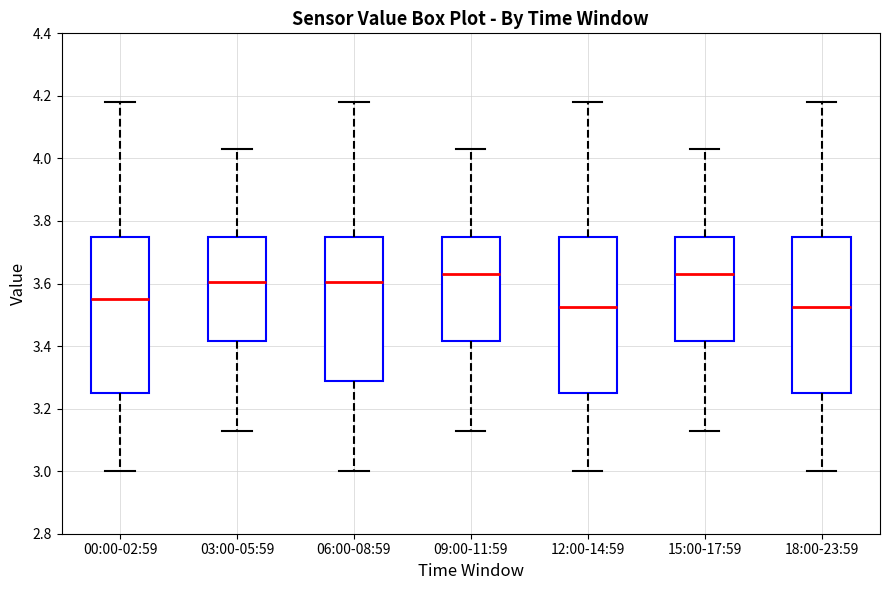

Reading left to right, read every box against the y-axis: the position of its median line, the range the box covers, and the ends of its whiskers. The values are not printed on the chart, so give them approximately, as read against the axis.

00:00-02:59: median 3.56, box 3.26 to 3.76, whiskers 3.00 to 4.18
03:00-05:59: median 3.60, box 3.42 to 3.76, whiskers 3.14 to 4.04
06:00-08:59: median 3.60, box 3.28 to 3.76, whiskers 3.00 to 4.18
09:00-11:59: median 3.64, box 3.42 to 3.76, whiskers 3.14 to 4.04
12:00-14:59: median 3.52, box 3.26 to 3.76, whiskers 3.00 to 4.18
15:00-17:59: median 3.64, box 3.42 to 3.76, whiskers 3.14 to 4.04
18:00-23:59: median 3.52, box 3.26 to 3.76, whiskers 3.00 to 4.18